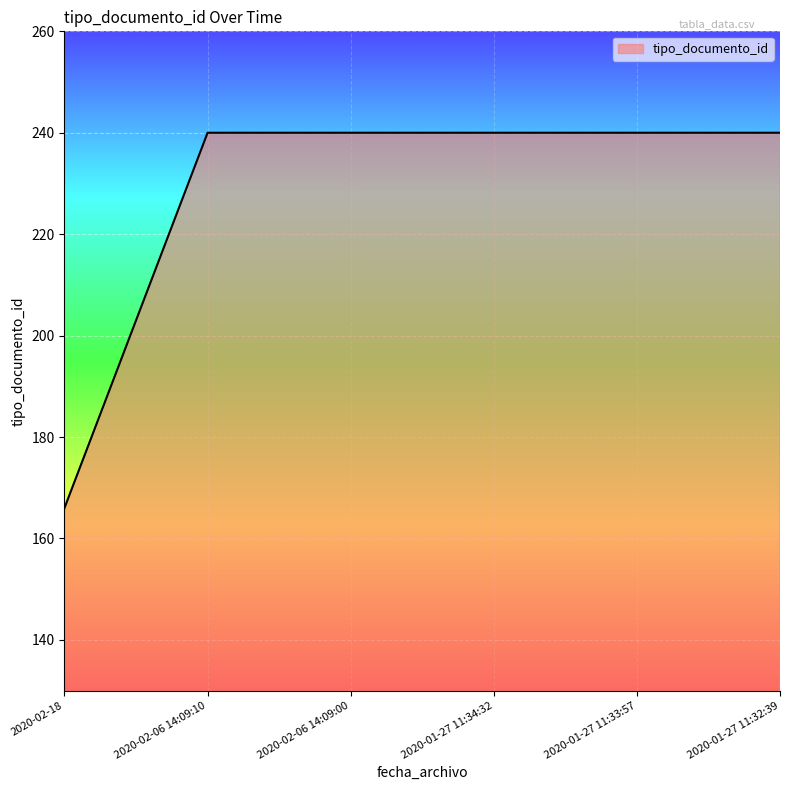

Is it true that the value at 2020-01-27 11:34:32 is 240?

True